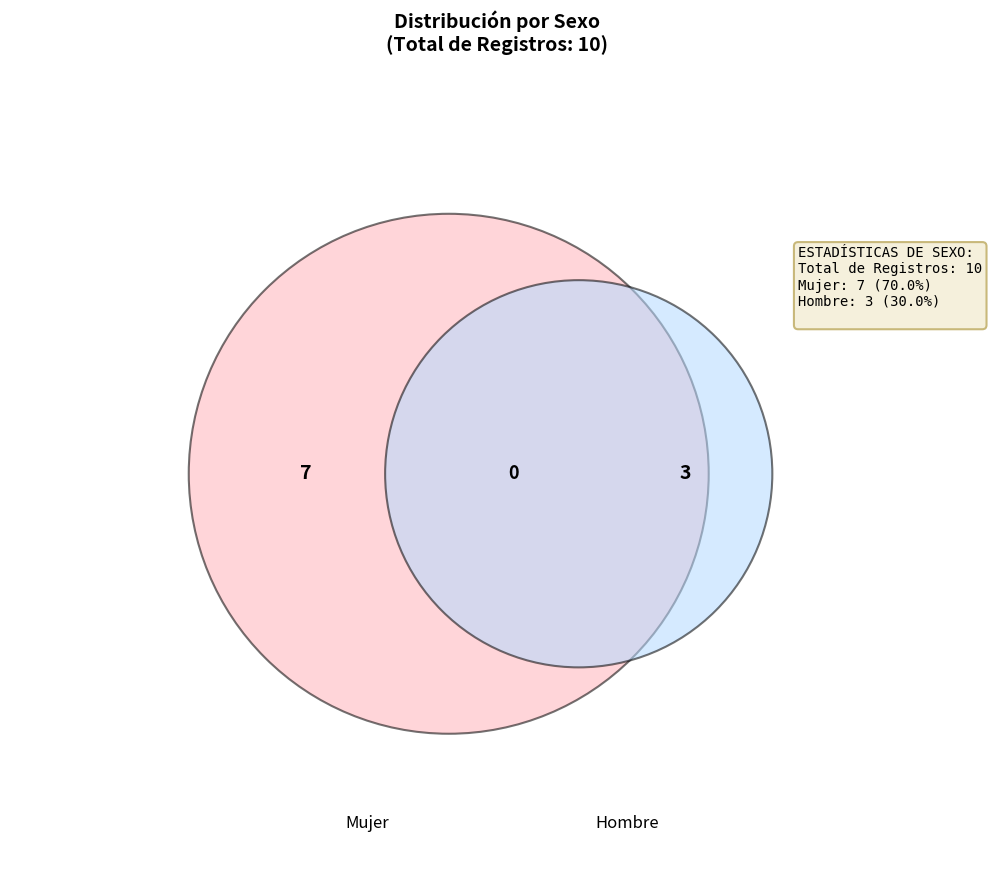

True or false: Hombre accounts for 30% of the total.

True